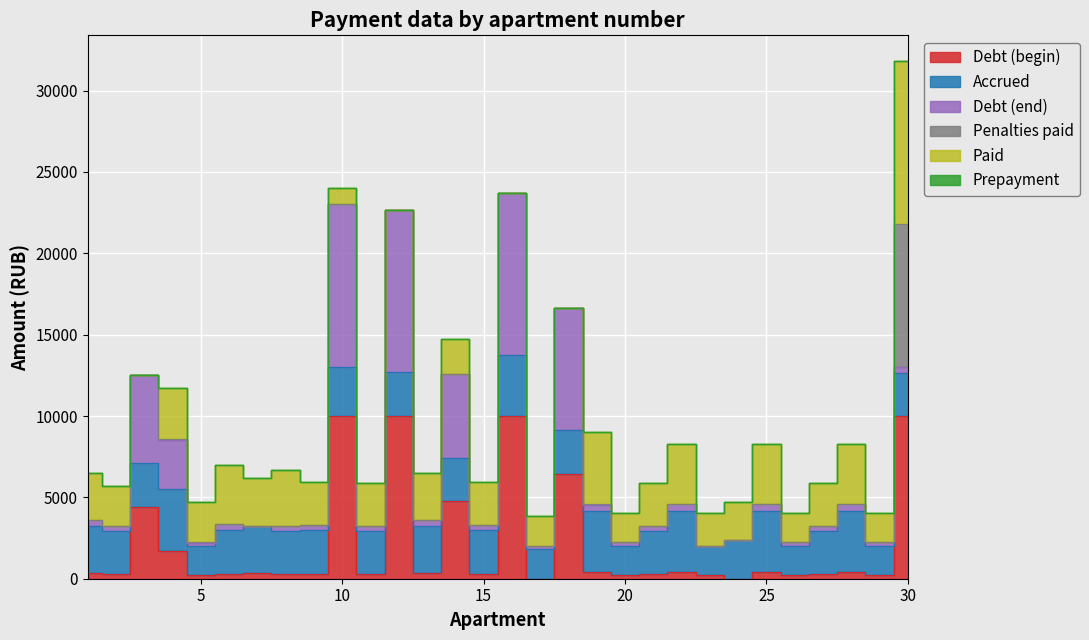

What is the lowest value of the nachisleno series?

1810.2